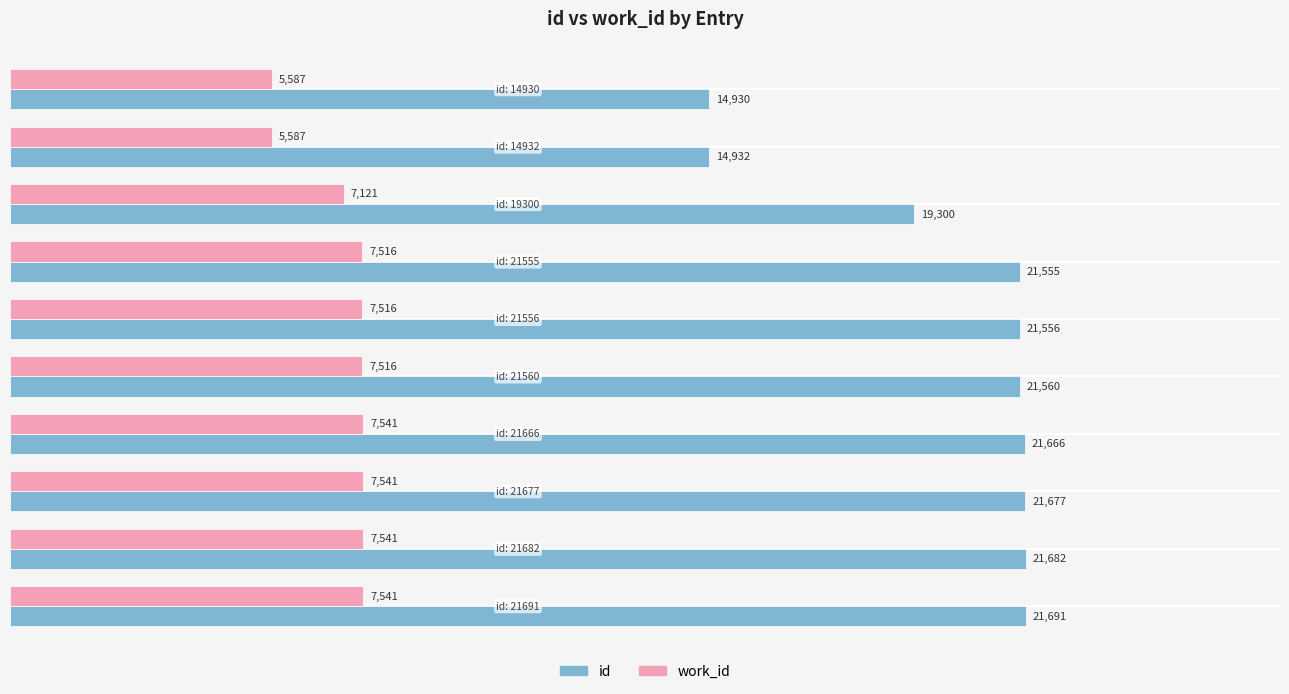

What are all the series names shown in the legend?

id, work_id